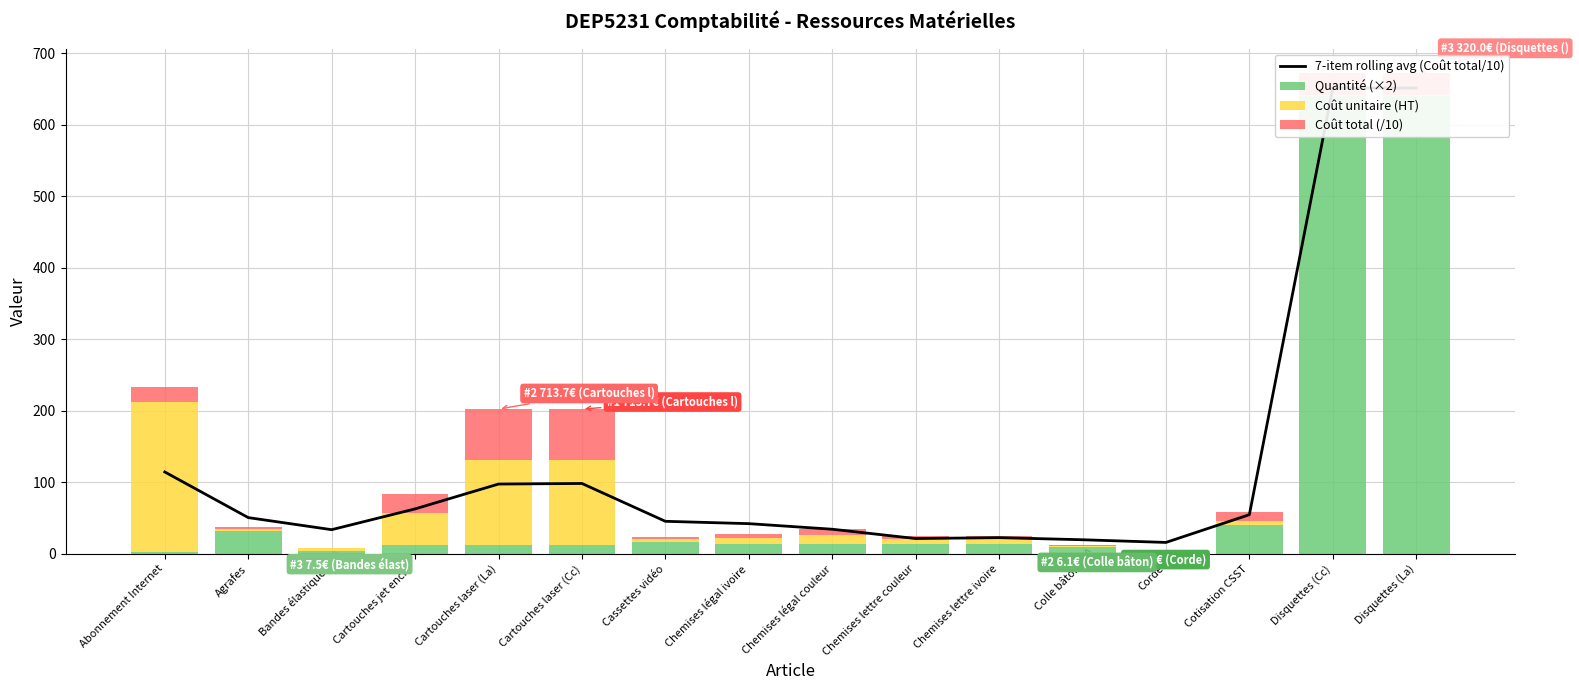

Reading left to right, transcribe all the data shown in this chart.

7-item rolling avg (Coût total/10): 114.4	50.6	33.7	62.8	97.5	98.3	45.4	42.1	34.3	21.3	22.6	19.6	15.9	54.7	651.5	651.4
Quantité (×2): 2.0	32.0	4.0	12.0	12.0	12.0	16.0	14.0	14.0	14.0	14.0	10.0	2.0	40.0	640.0	640.0
Coût unitaire (HT): 210.0	2.0	3.8	45.0	119.0	119.0	4.0	7.8	12.4	6.7	6.7	1.2	3.0	6.0	1.0	1.0
Coût total (/10): 21.0	3.1	0.8	27.0	71.4	71.4	3.2	5.5	8.7	4.7	4.7	0.6	0.3	12.0	32.0	32.0